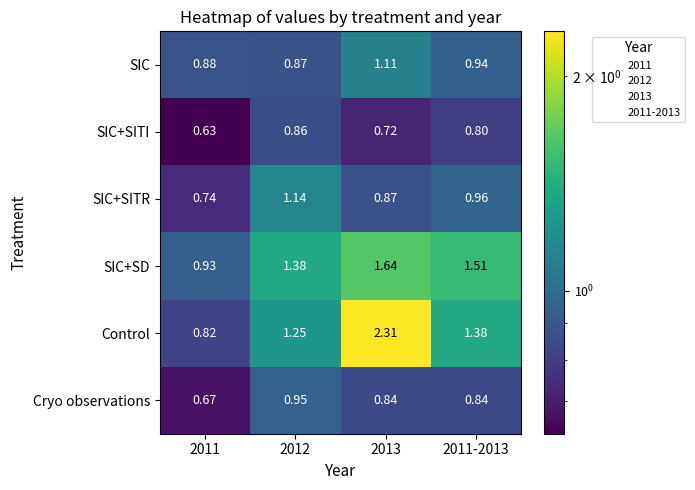

Which series has the largest total across all categories?

Control